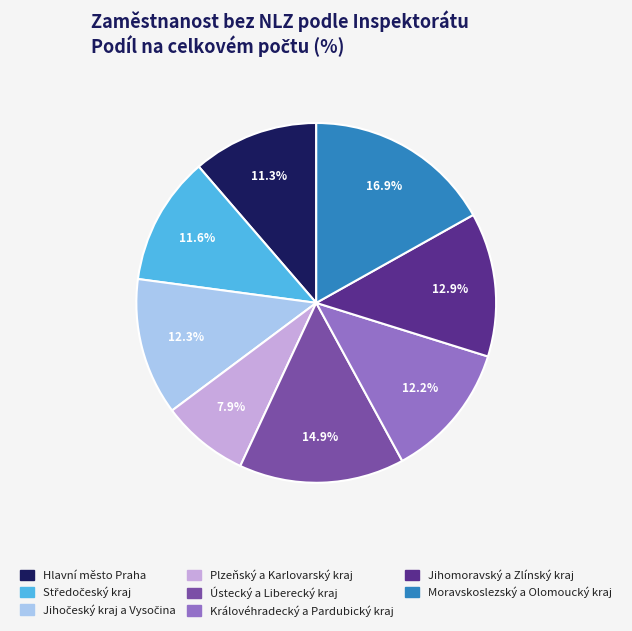

Approximately how many times larger is the value at Ústecký a Liberecký kraj compared to Královéhradecký a Pardubický kraj?

1.2